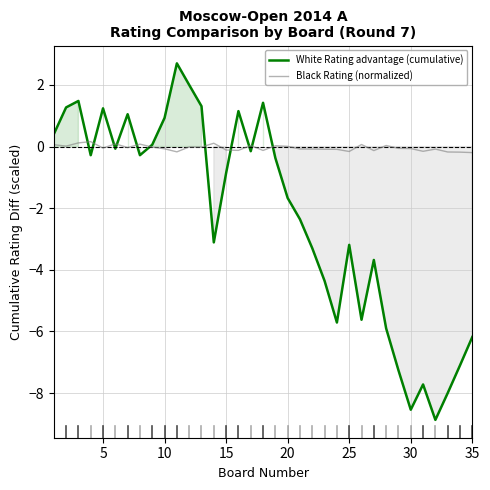

What is the total value across all series at 15?

-0.1